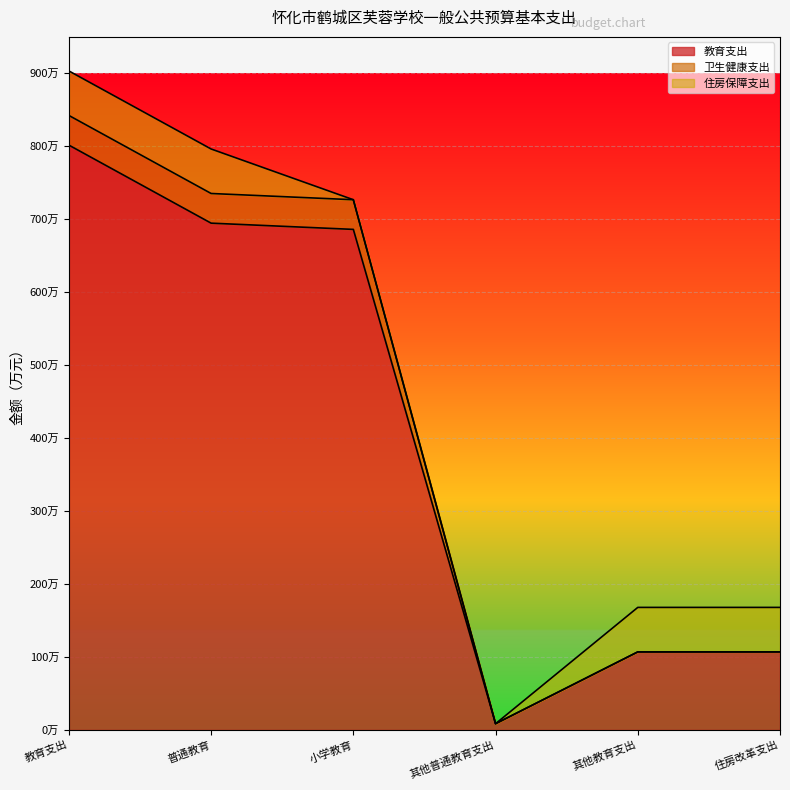

The value of 教育支出 at 普通教育 is 994.5. True or false?

False